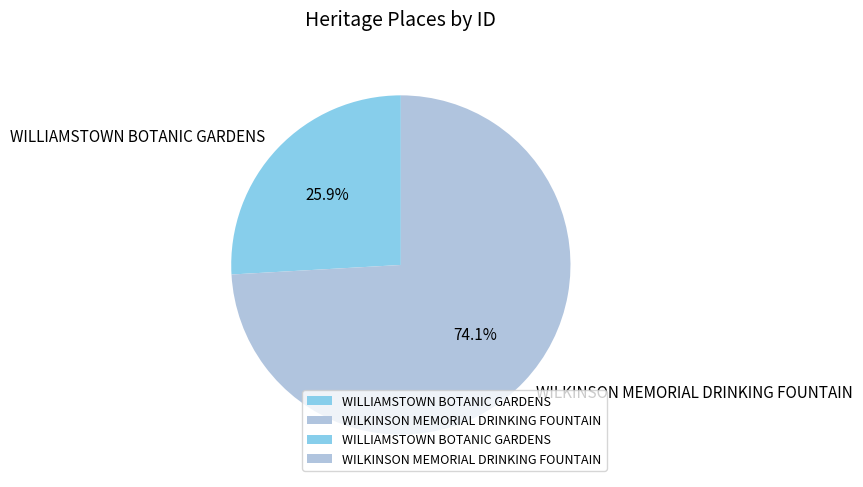

Does any single category account for the majority?

Yes